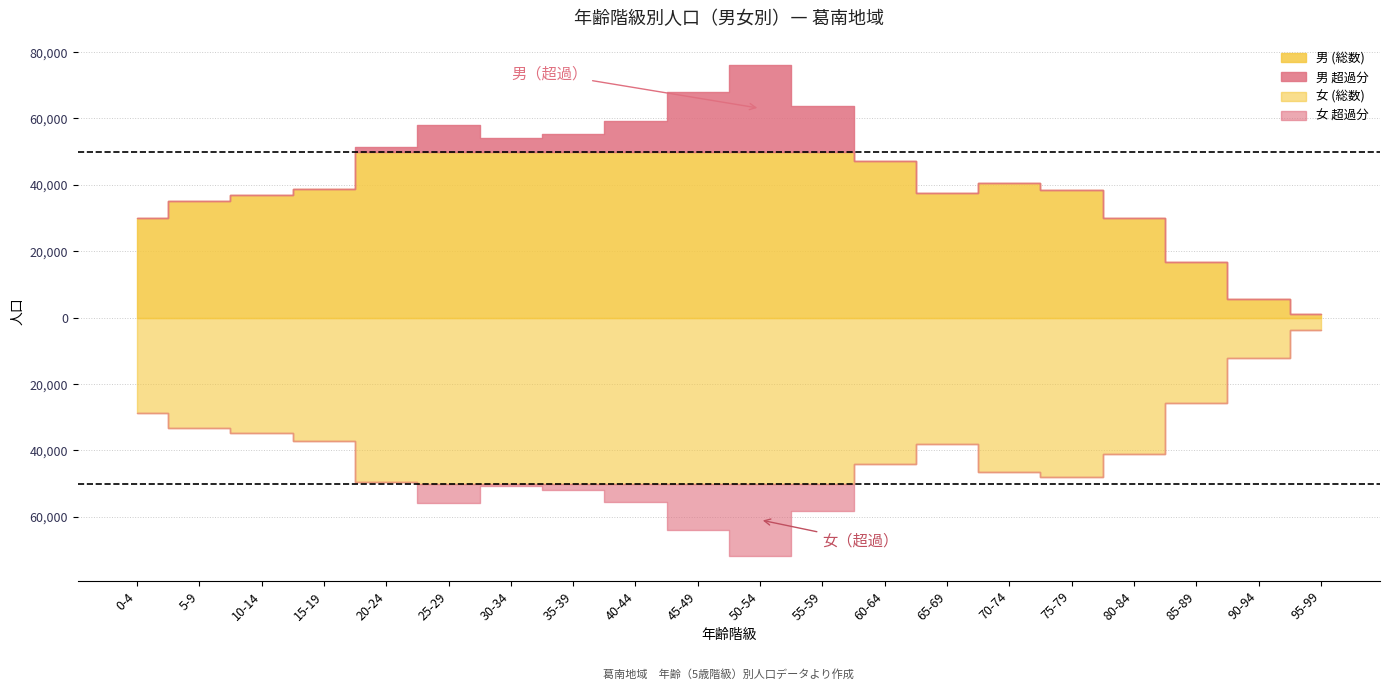

Reading left to right, what are all the values shown in this chart?

男 (総数): 29885	35095	37024	38813	51304	58052	54030	55216	59351	67829	76115	63853	47316	37446	40497	38351	30045	16733	5656	955
女 (総数): 28860	33325	34638	37034	49431	55808	50873	51799	55512	63883	71869	58119	43975	38149	46650	48048	41234	25698	12198	3668